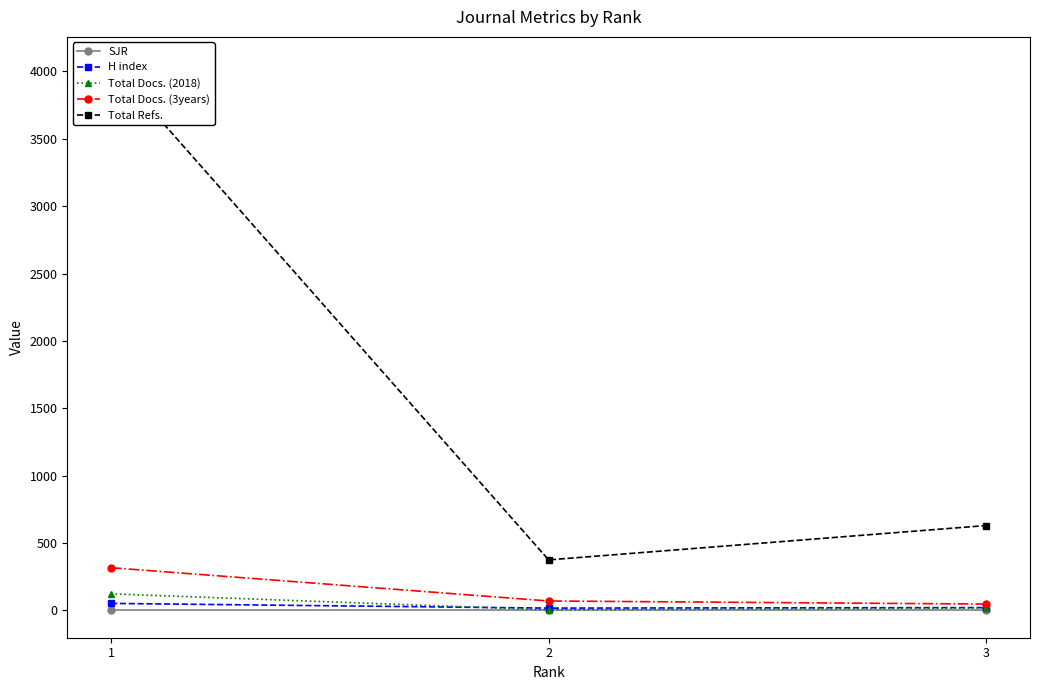

Is this an area chart (filled region under the line)?

No